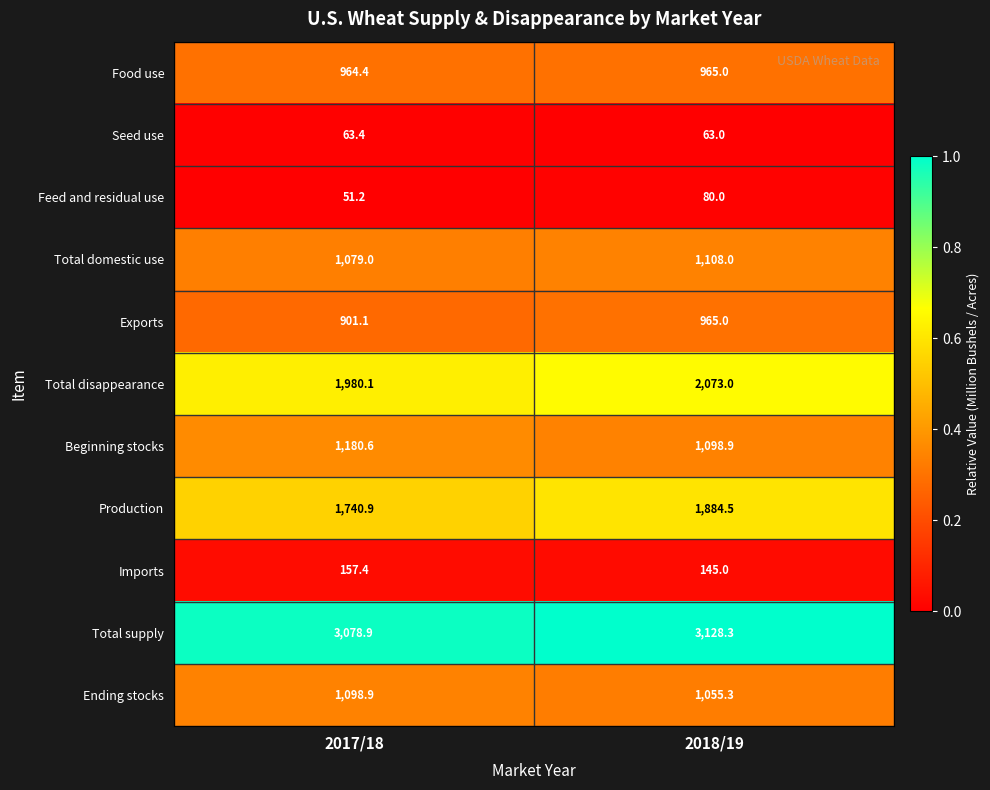

Which series has the widest spread of values?

Production